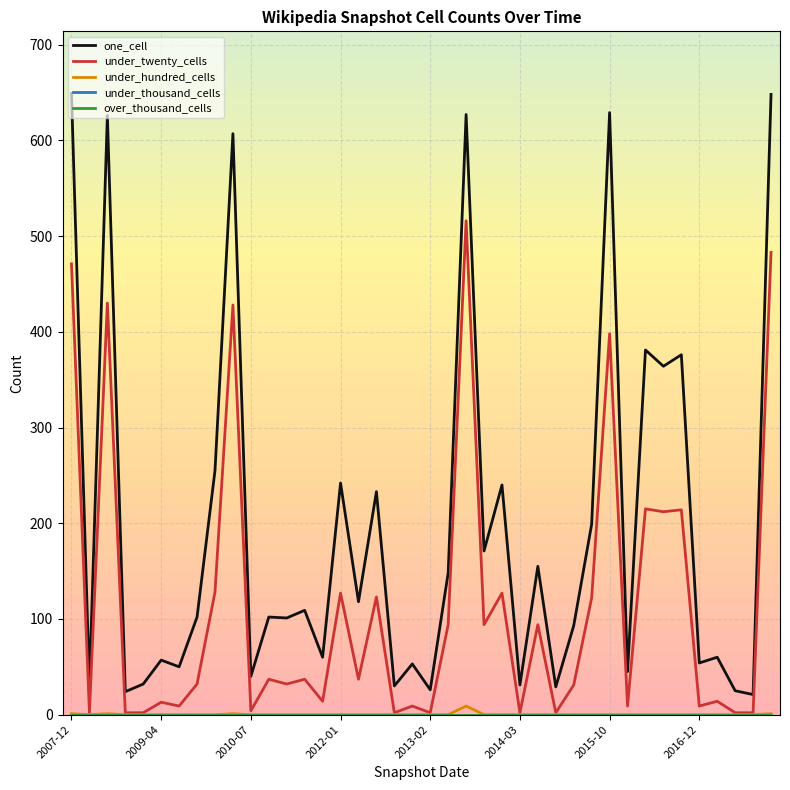

Does the chart have visible grid lines?

Yes